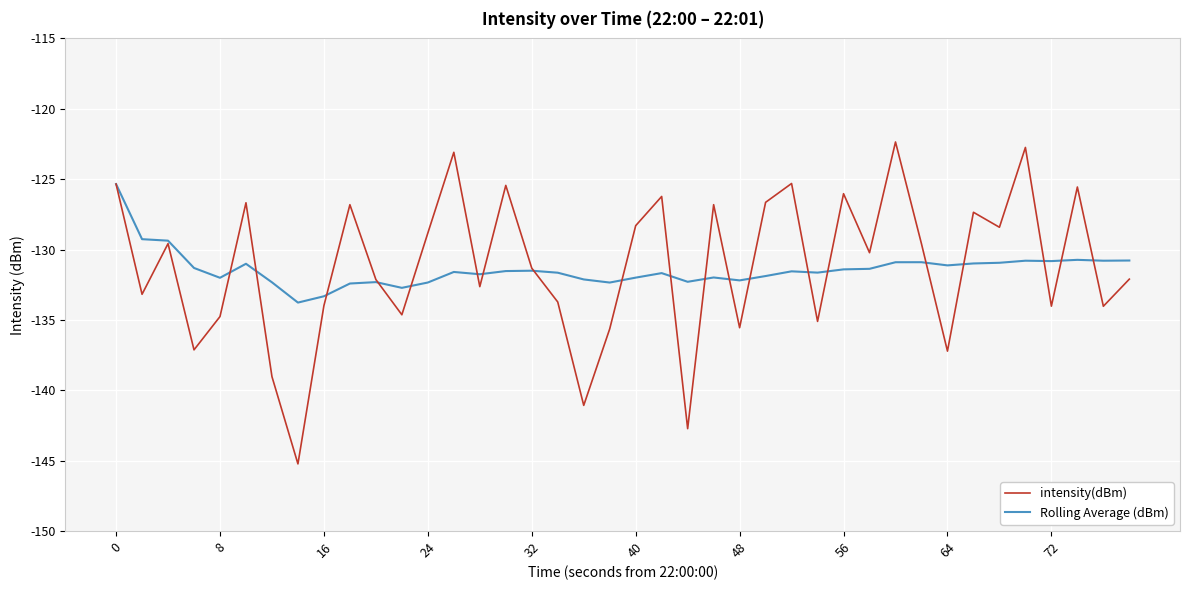

List the series in order of their peak value, lowest first.

Rolling Average (dBm), intensity(dBm)